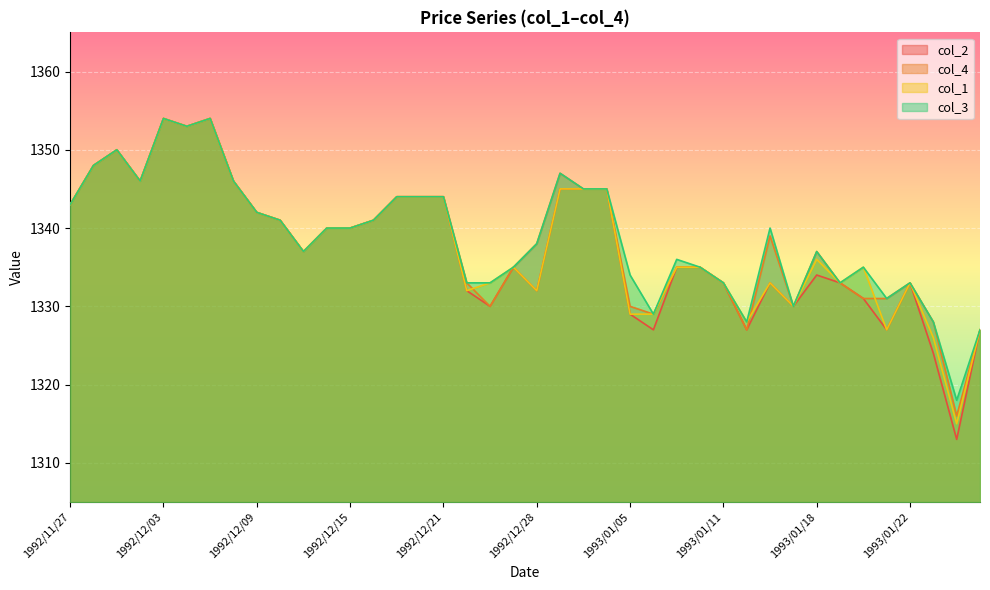

Is it true that col_3 equals 2362 at 1992/11/30?

False